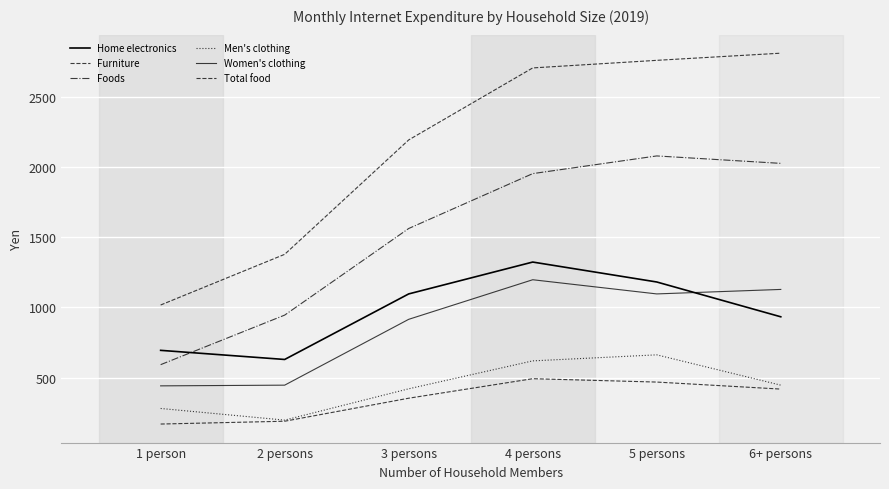

How many lines are shown in the chart?

6